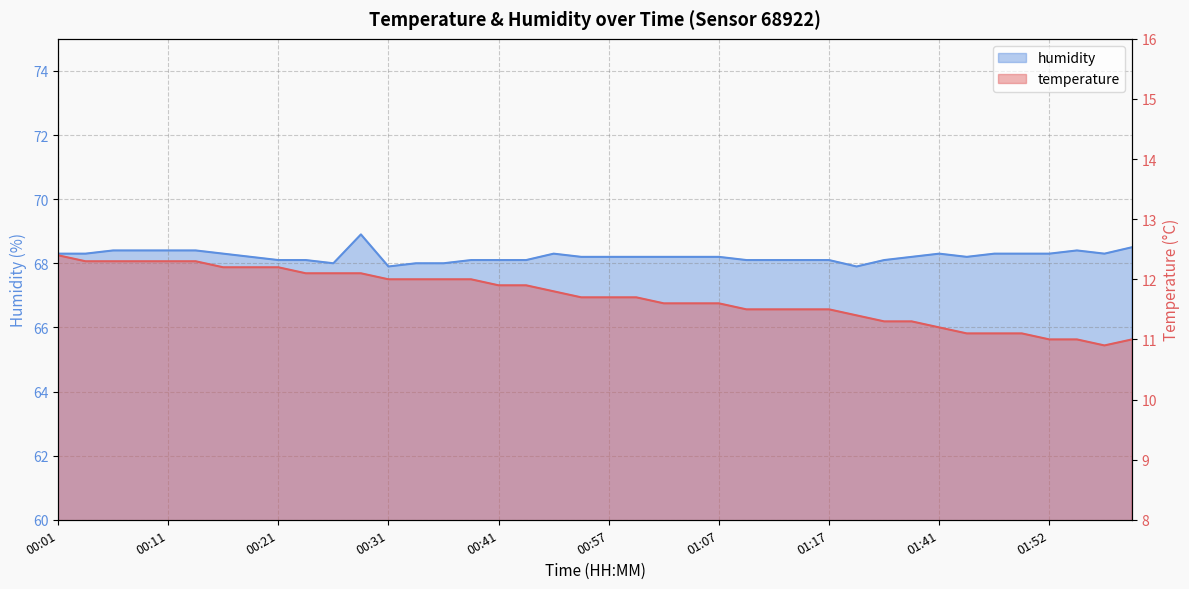

Which series has the largest total across all categories?

humidity